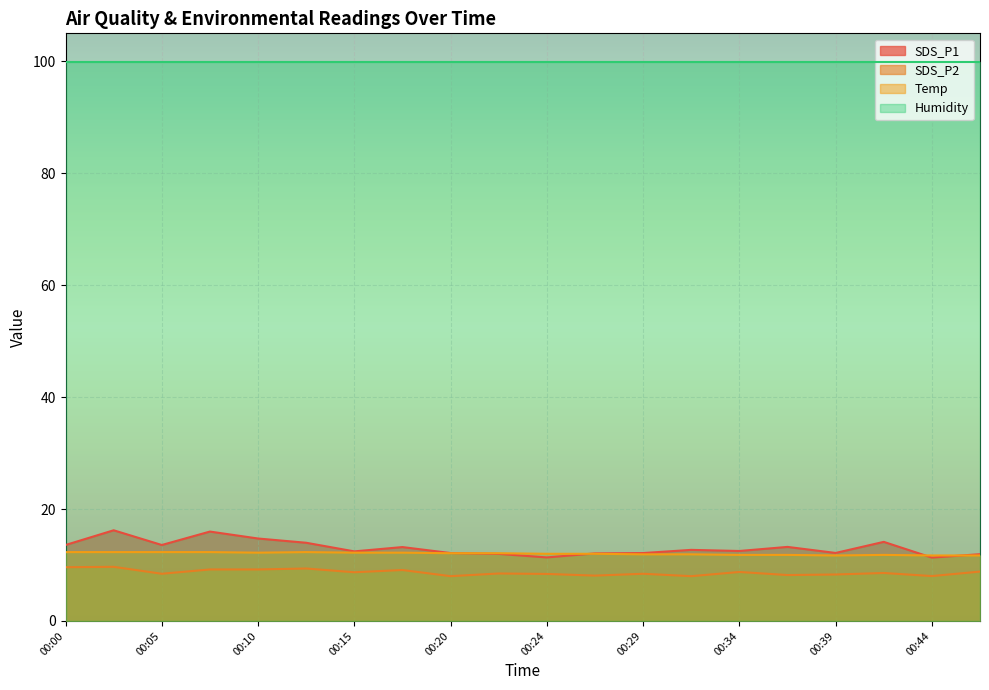

The value of SDS_P1 at 00:20 is 12.1. True or false?

True